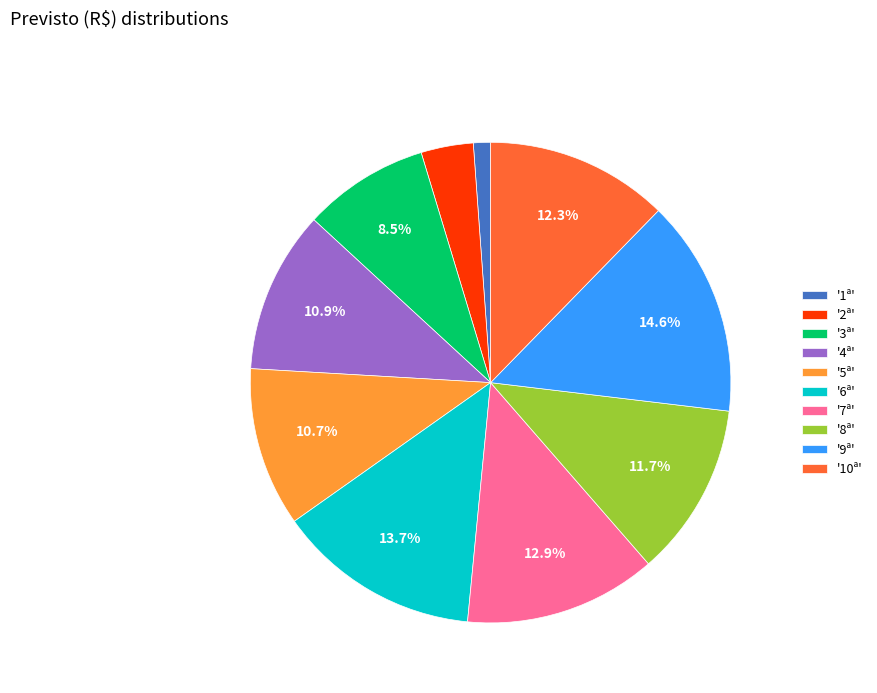

Count the number of slices in the pie.

10